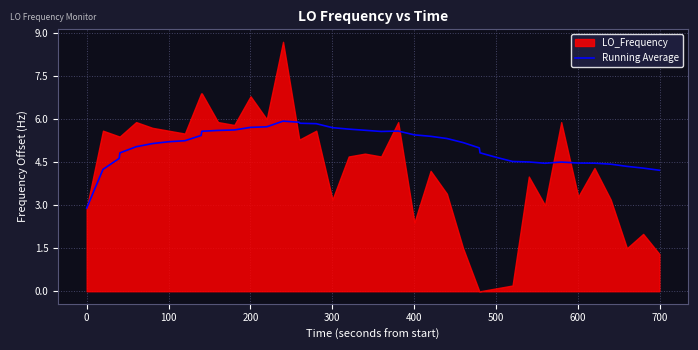

What is the minimum value for Running Average?

2.9